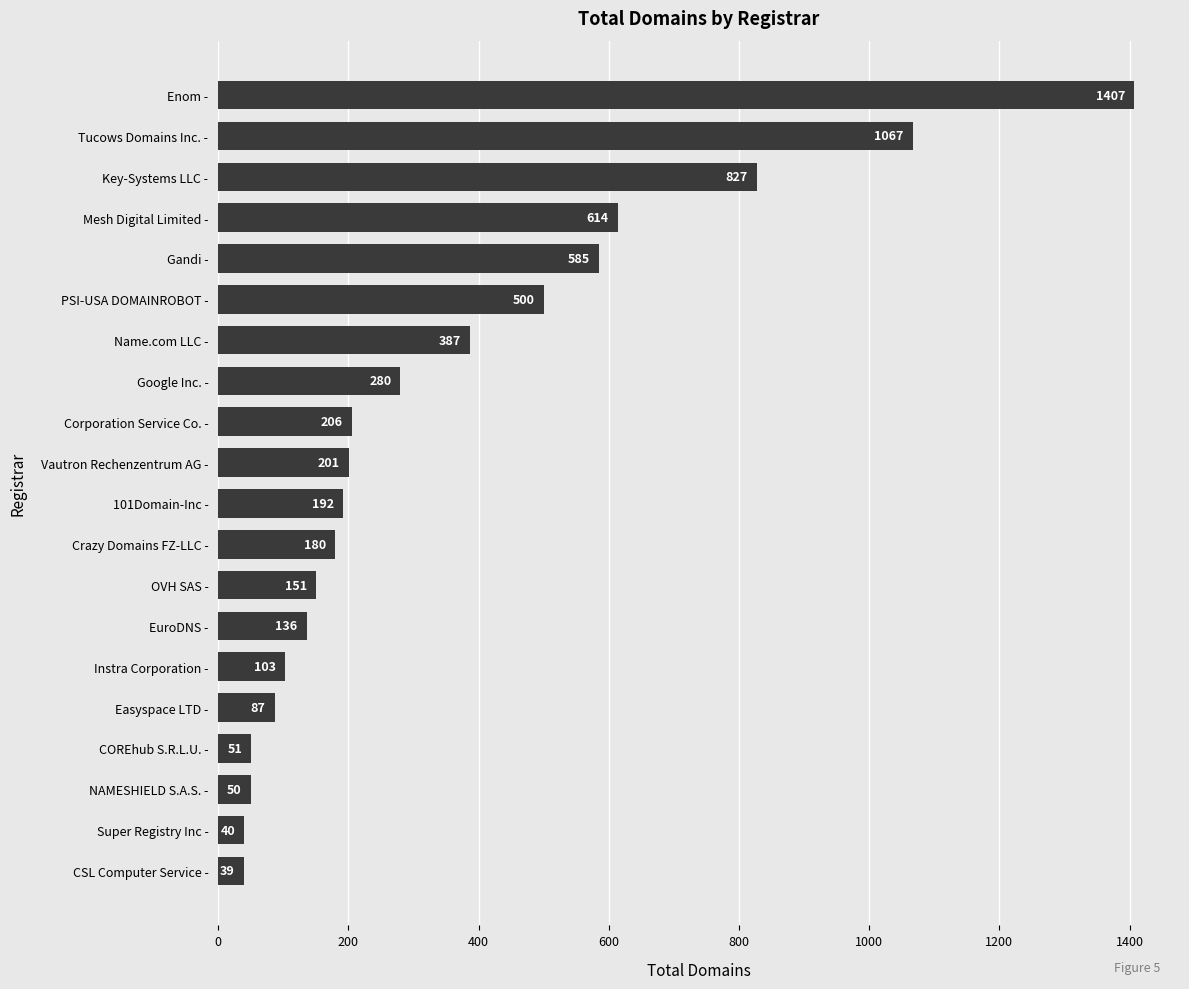

Reading top to bottom, extract all data points from this chart.

Enom -=1407	Tucows Domains Inc. -=1067	Key-Systems LLC -=827	Mesh Digital Limited -=614	Gandi -=585	PSI-USA DOMAINROBOT -=500	Name.com LLC -=387	Google Inc. -=280	Corporation Service Co. -=206	Vautron Rechenzentrum AG -=201	101Domain-Inc -=192	Crazy Domains FZ-LLC -=180	OVH SAS -=151	EuroDNS -=136	Instra Corporation -=103	Easyspace LTD -=87	COREhub S.R.L.U. -=51	NAMESHIELD S.A.S. -=50	Super Registry Inc -=40	CSL Computer Service -=39